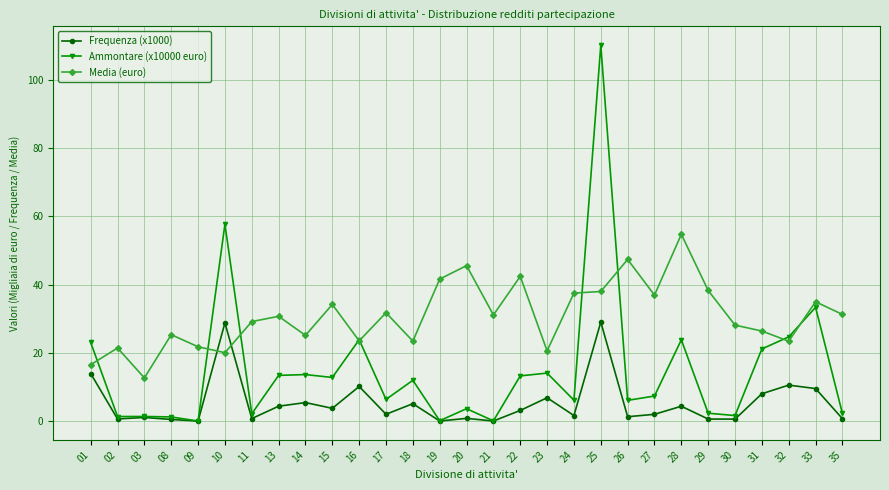

Which label corresponds to the largest value in the chart?

25